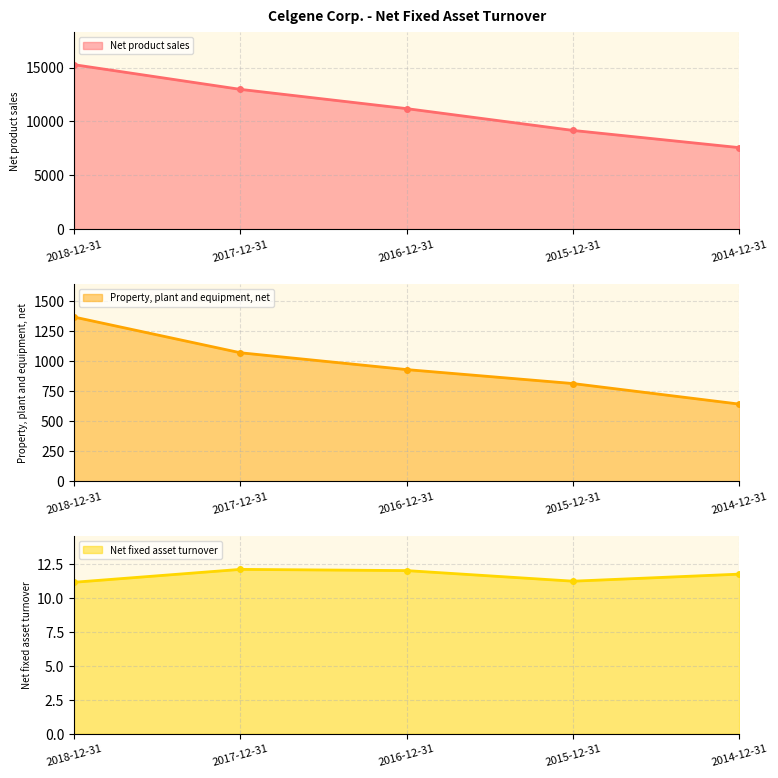

What are all the series names shown in the legend?

Net product sales, Property, plant and equipment, net, Net fixed asset turnover